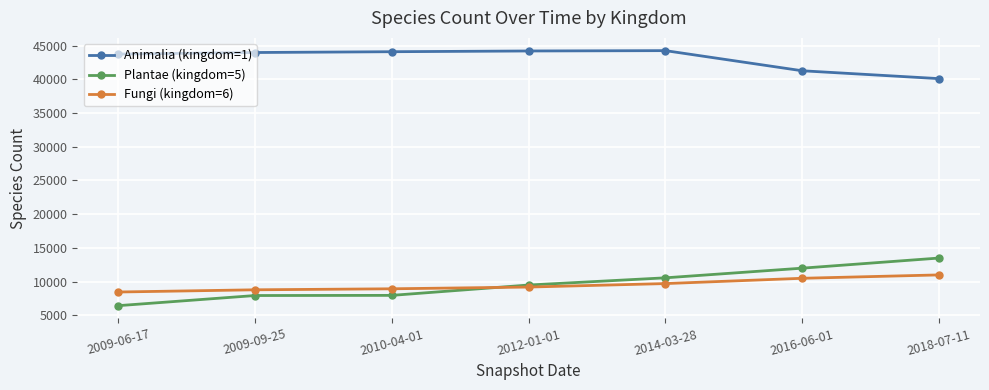

True or false: Animalia (kingdom=1) has more than 0 points higher than both neighbors.

True